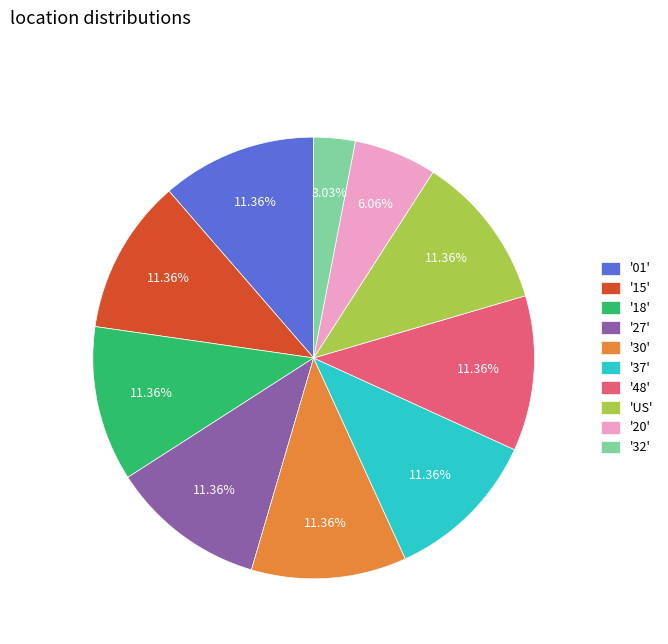

Do '15' and '32' together represent more than half of the pie?

No